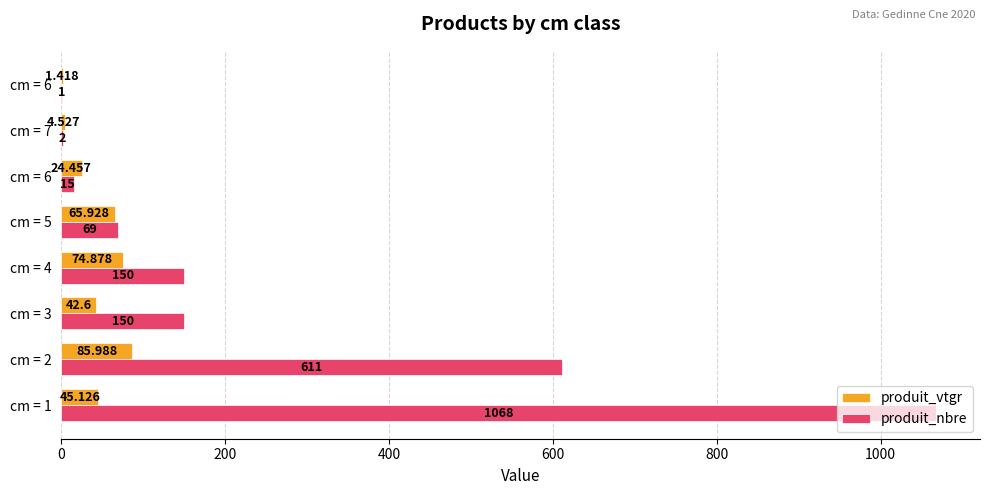

List the series in order of their overall mean, highest first.

produit_nbre, produit_vtgr